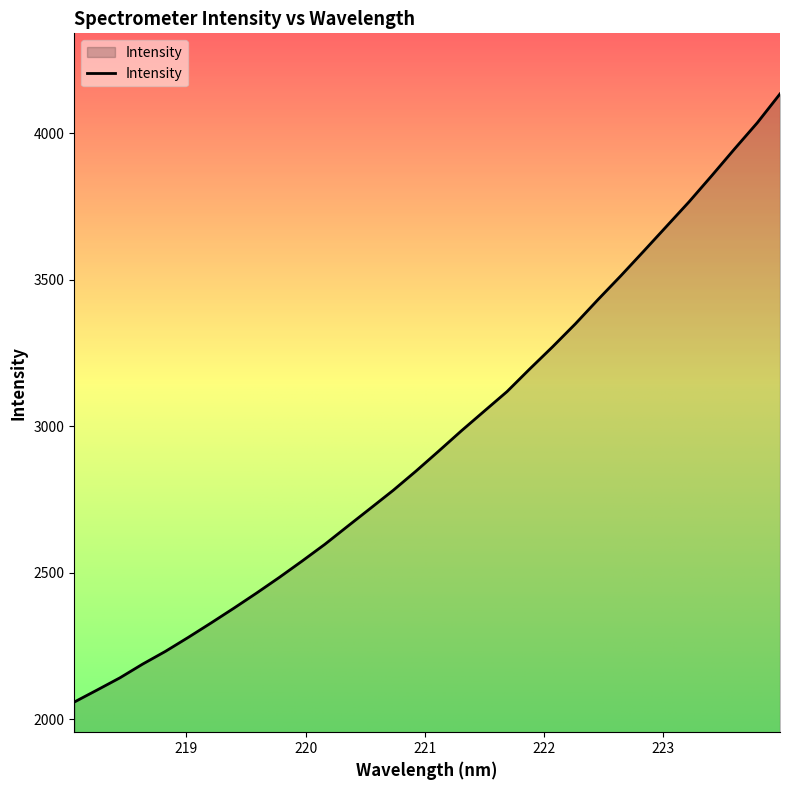

What is the smallest value displayed?

2058.7